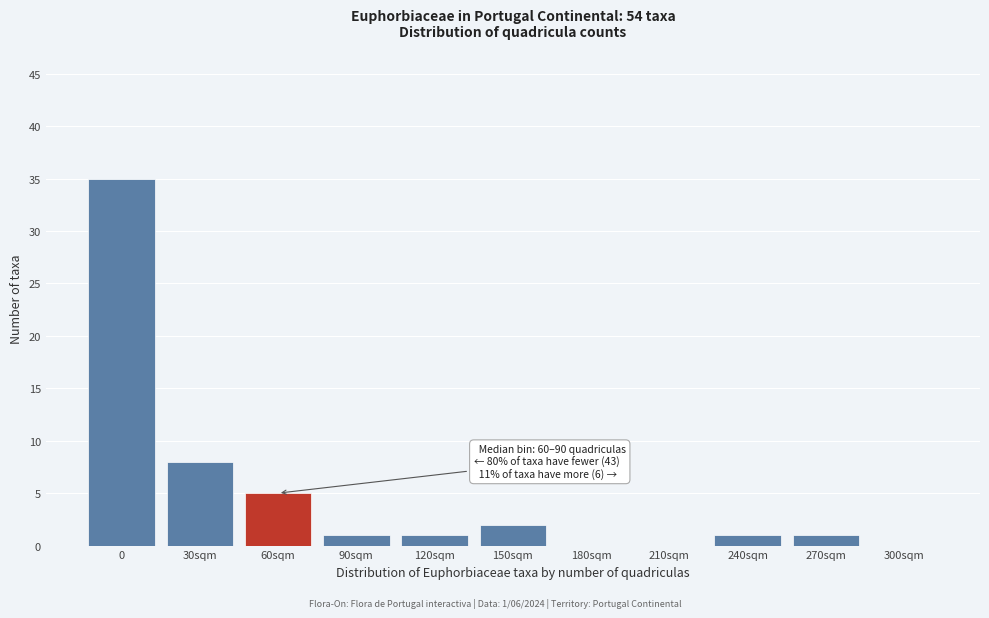

Reading right to left, list all the values displayed in this chart.

300sqm=0	270sqm=1	240sqm=1	210sqm=0	180sqm=0	150sqm=2	120sqm=1	90sqm=1	60sqm=5	30sqm=8	0=35